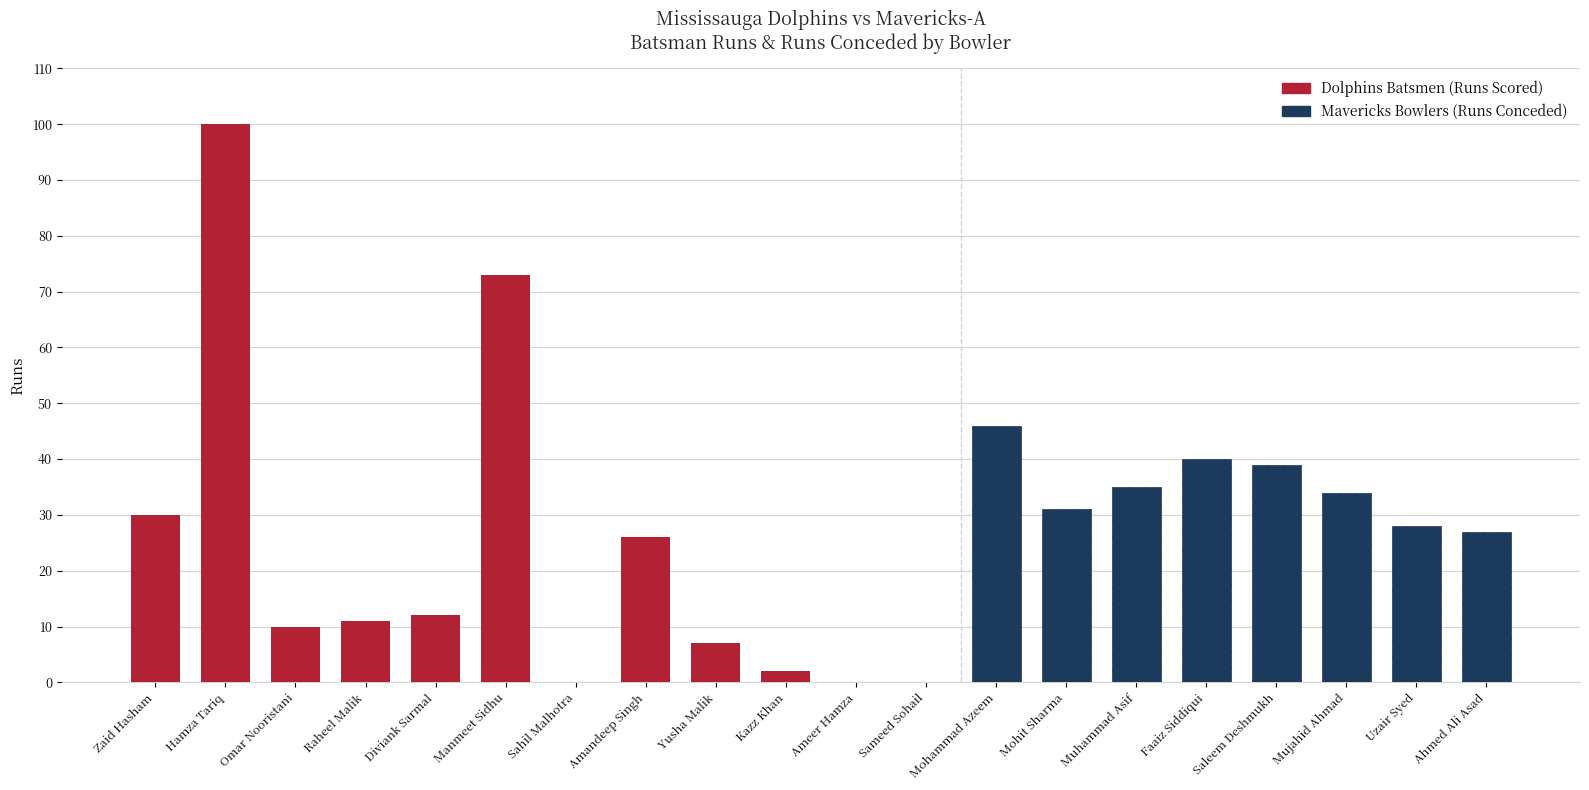

What is the greatest value displayed?

100